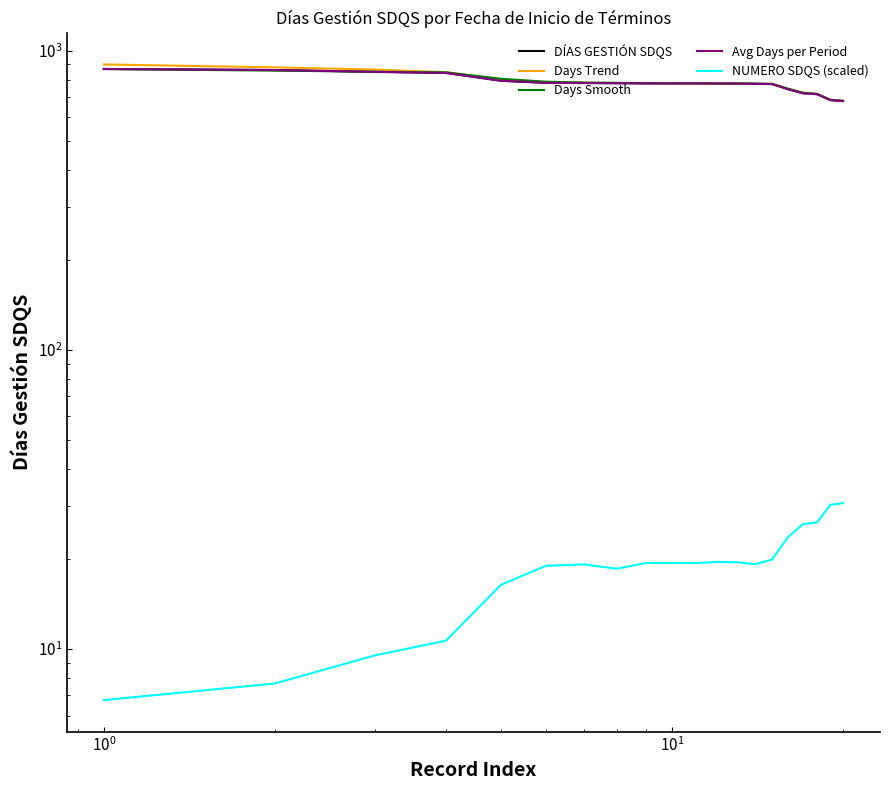

What are all the series names shown in the legend?

DÍAS GESTIÓN SDQS, Days Trend, Days Smooth, Avg Days per Period, NUMERO SDQS (scaled)